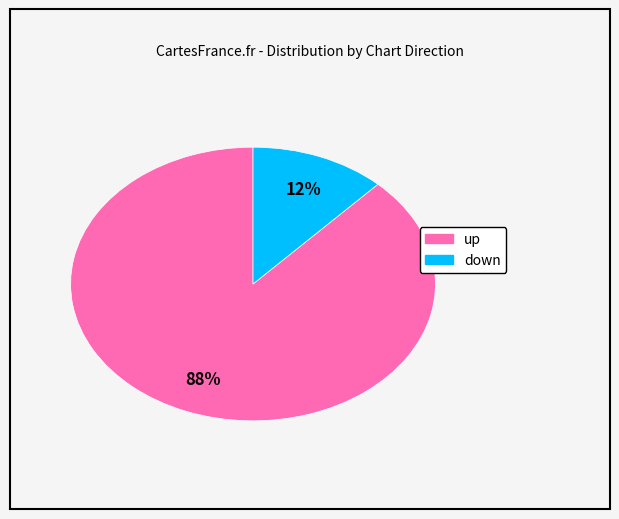

To the nearest percent, what is the combined percentage of up and down?

100%